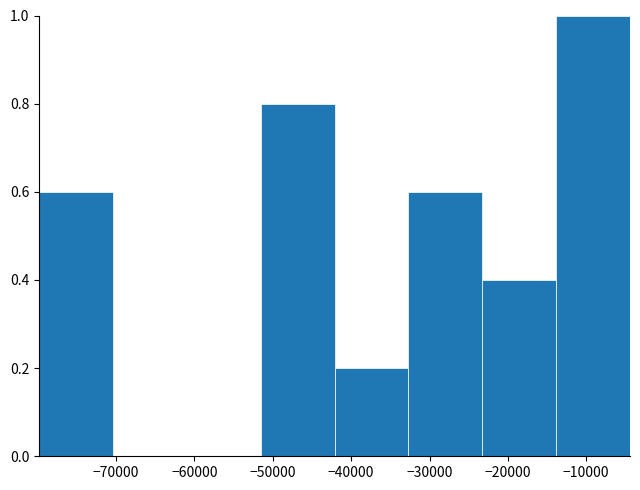

Over which range of the x-axis is the bar tallest?

-14000 to -4000